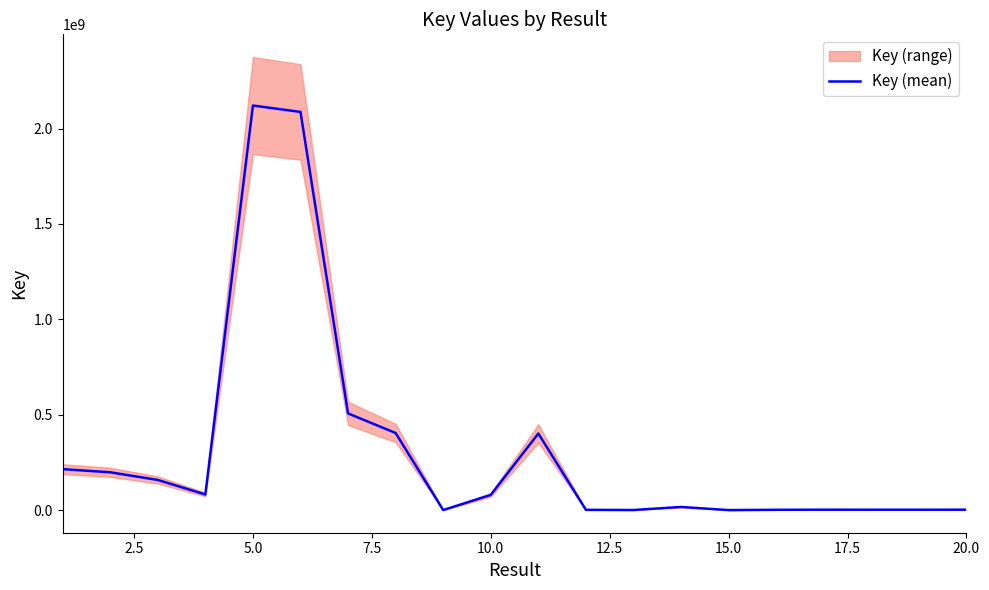

What is the highest value of the Key (mean) series?

2120399569